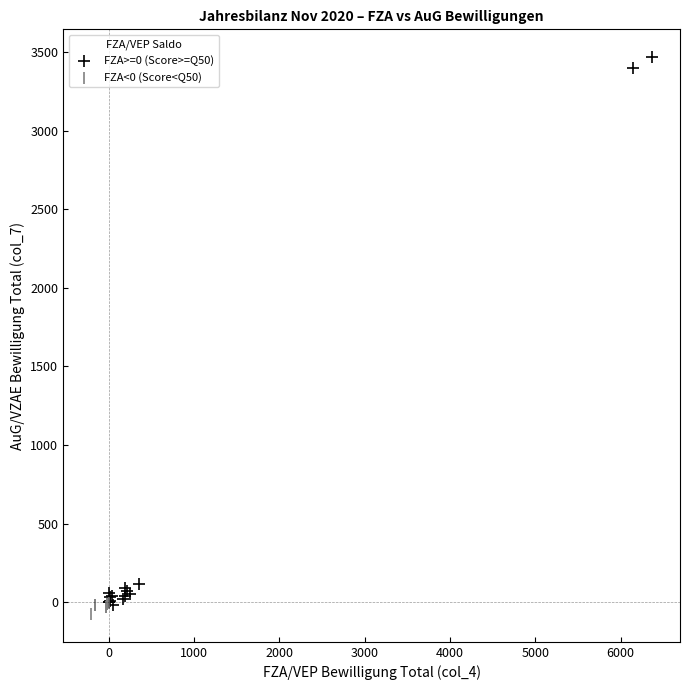

Which series contains the highest Y value?

FZA>=0 (Score>=Q50)